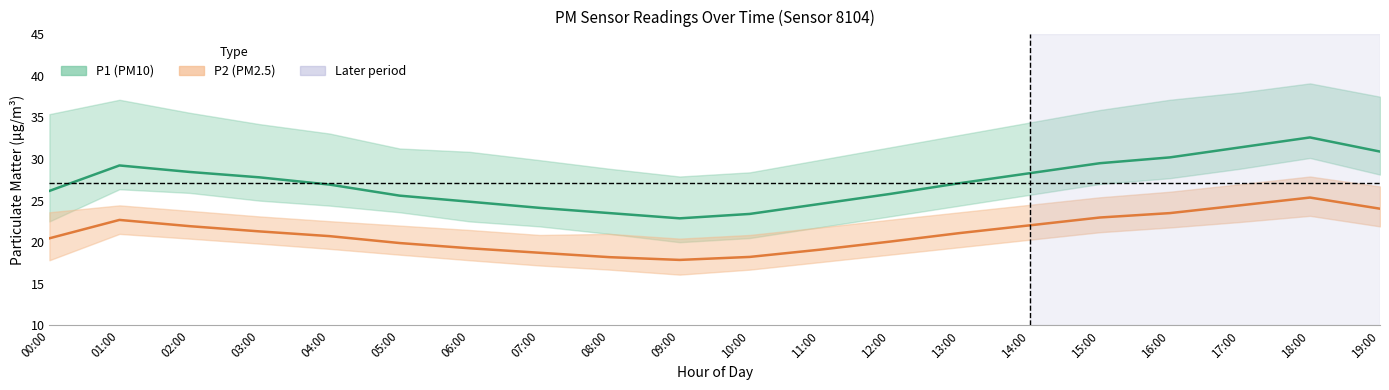

Is the value of P2 (PM2.5) at 05:00 greater than the value of P1 (PM10) at 08:00?

No